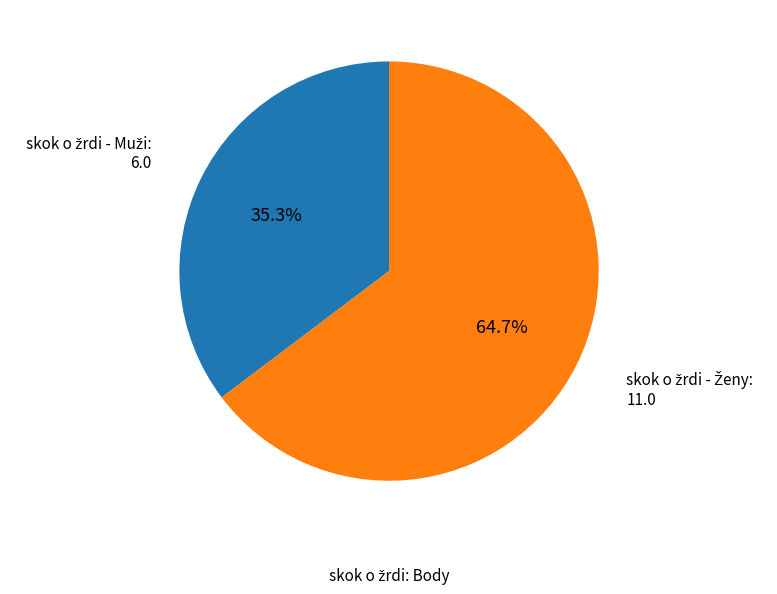

Is there a majority slice in this chart?

Yes